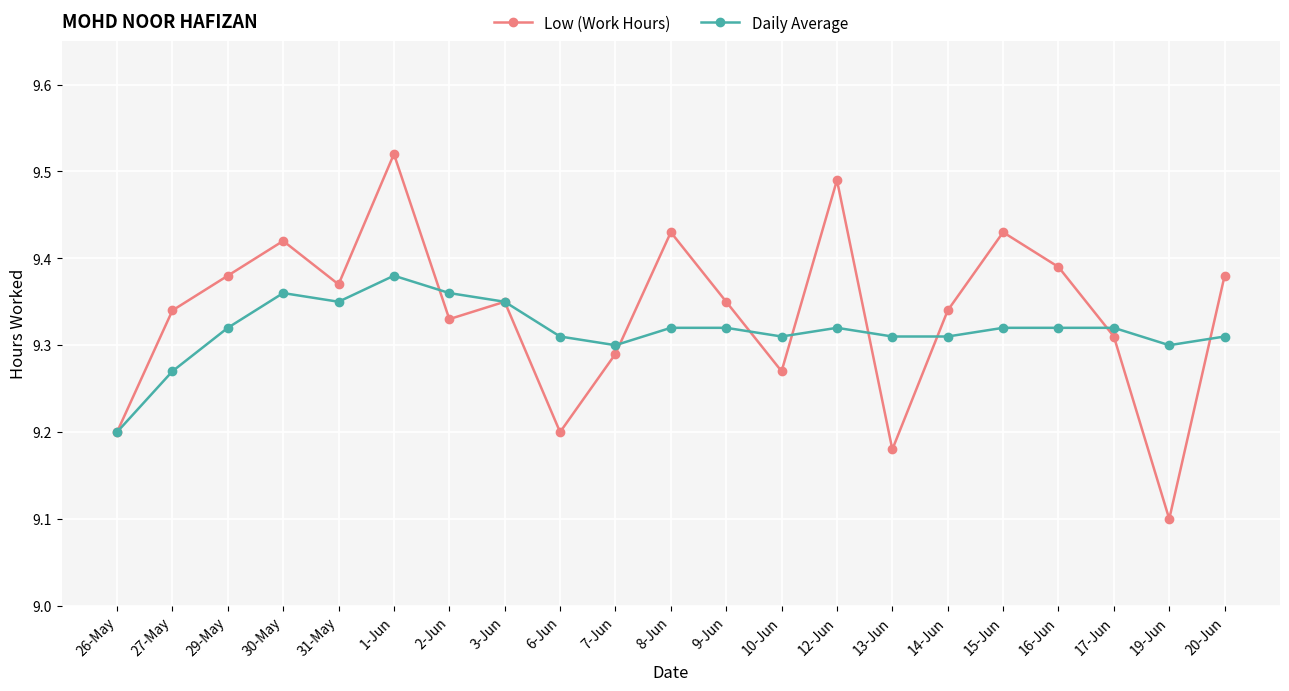

What position from the right is 1-Jun?

16